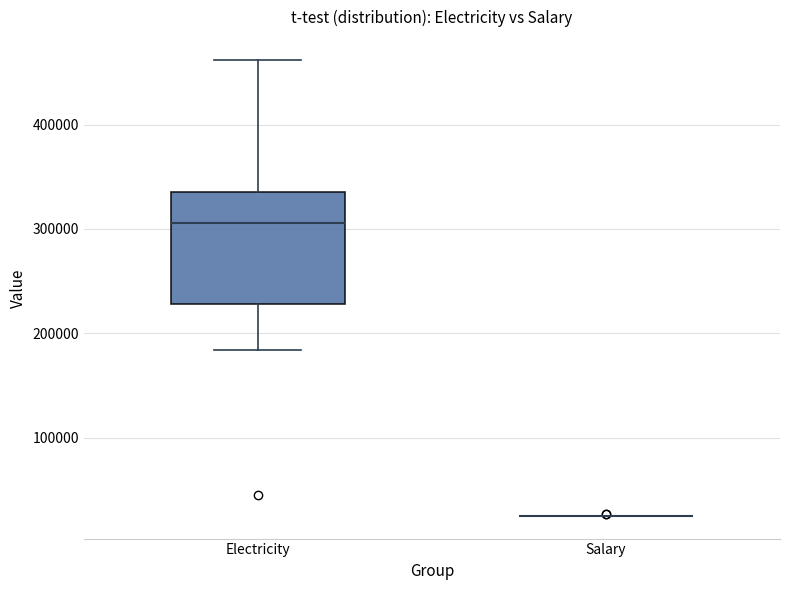

Where does the upper whisker of the box for Electricity end on the y-axis? The values are not printed on the chart, so give them approximately, as read against the axis.

460000